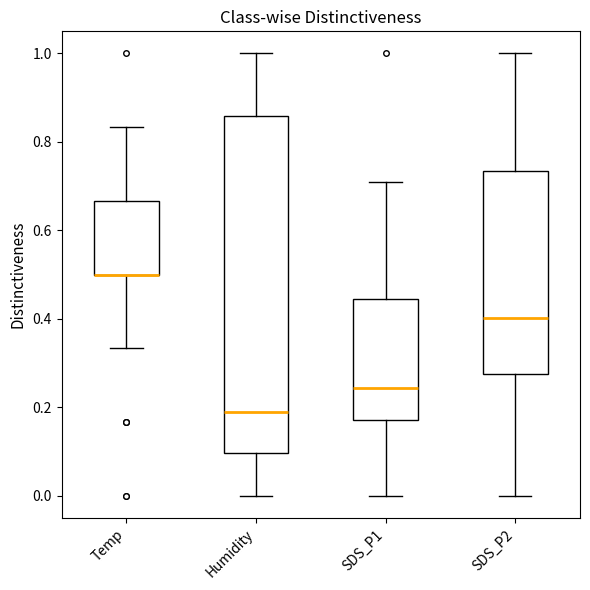

Where does the lower whisker of the box for Temp end on the y-axis? The values are not printed on the chart, so give them approximately, as read against the axis.

0.34